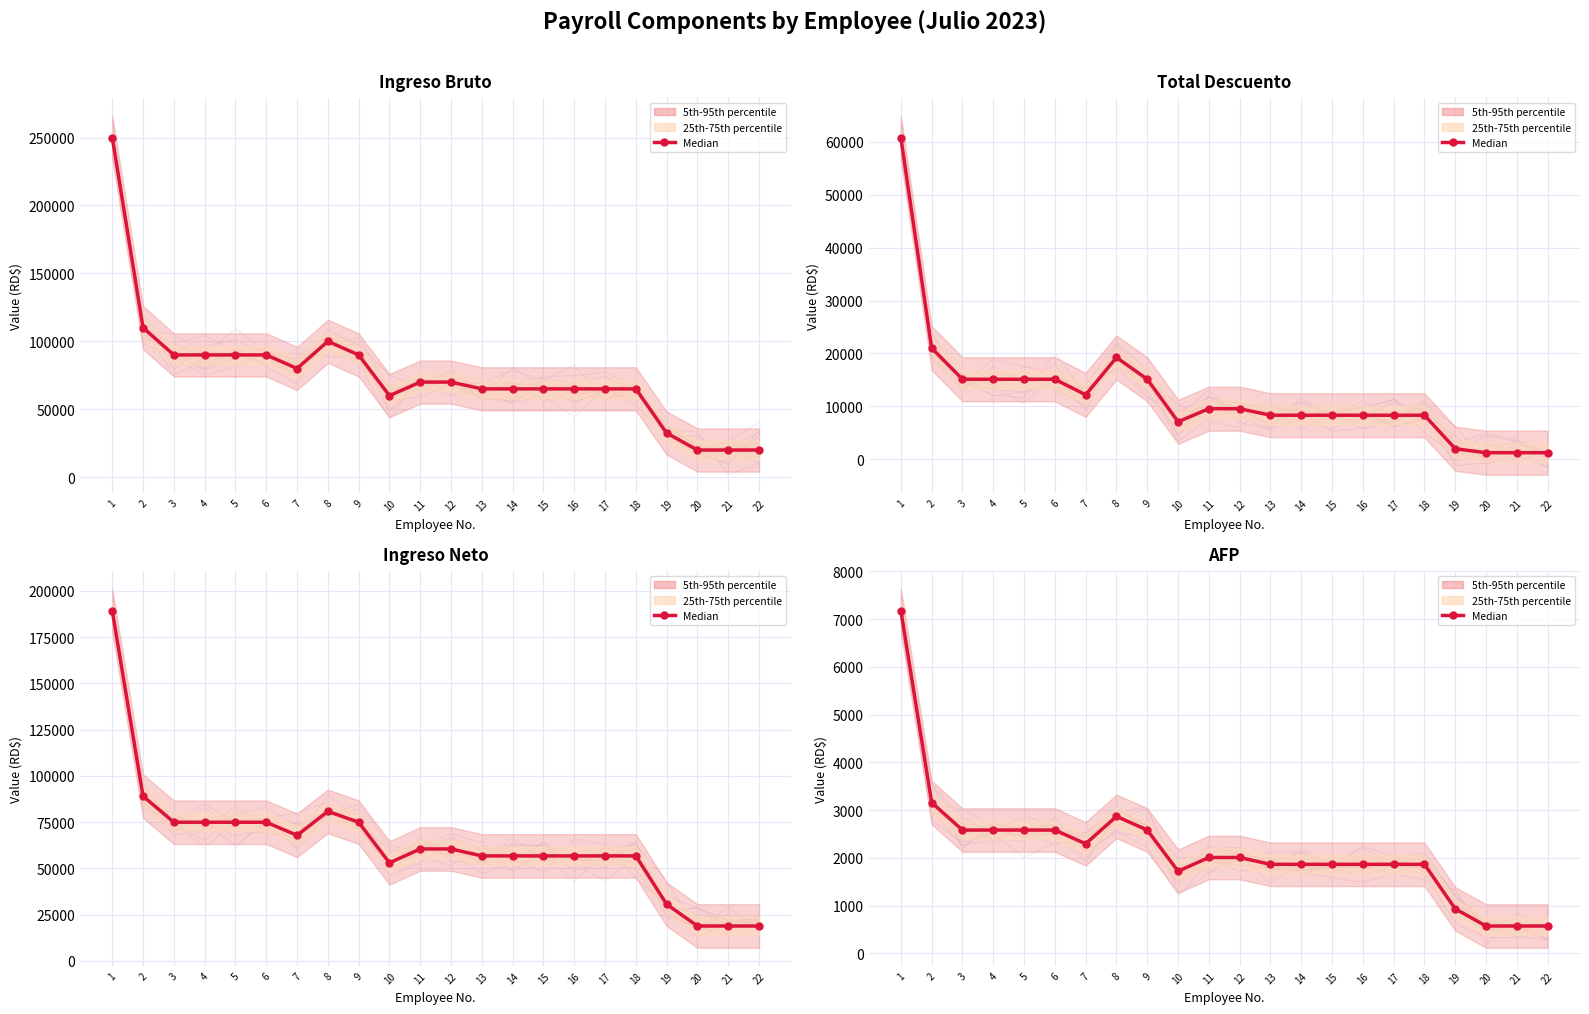

Between 1 and 19, which is larger?

1